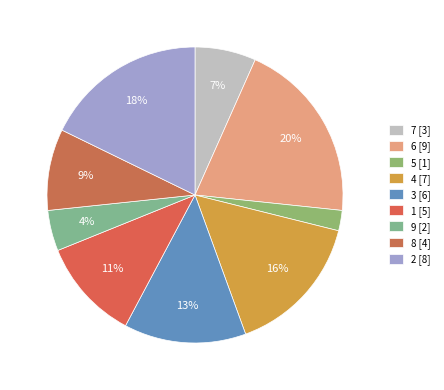

To the nearest percent, what is the average slice percentage?

11%